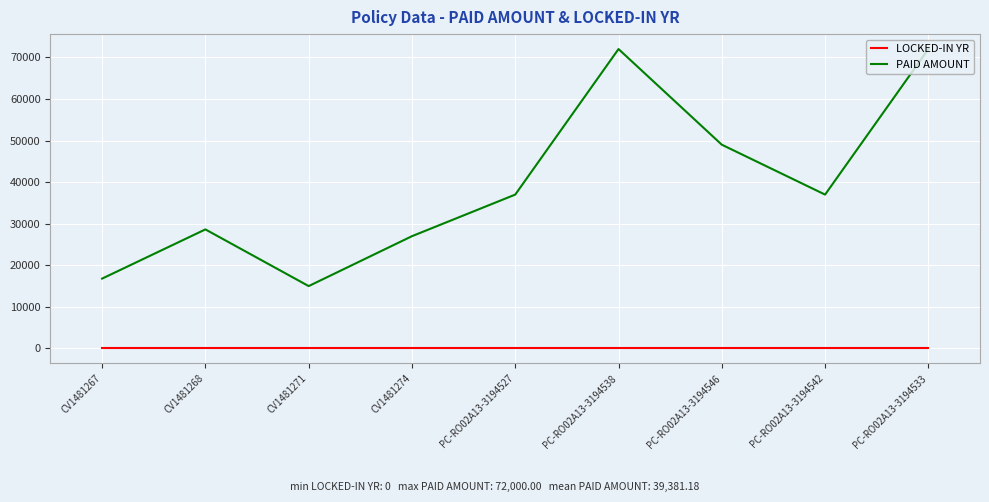

Reading left to right, extract all data points from this chart.

LOCKED-IN YR: 0.0	0.0	0.0	0.0	0.0	0.0	0.0	0.0	0.0
PAID AMOUNT: 16800.0	28630.6	15000.0	27000.0	37000.0	72000.0	49000.0	37000.0	72000.0